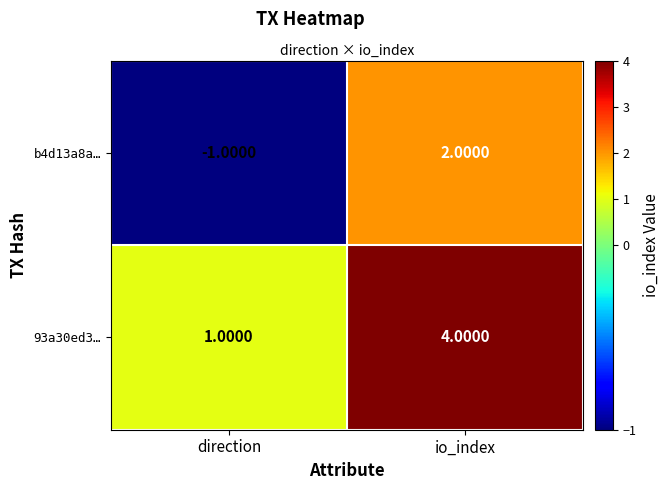

Where is 93a30ed3… nearest to the value 2?

direction